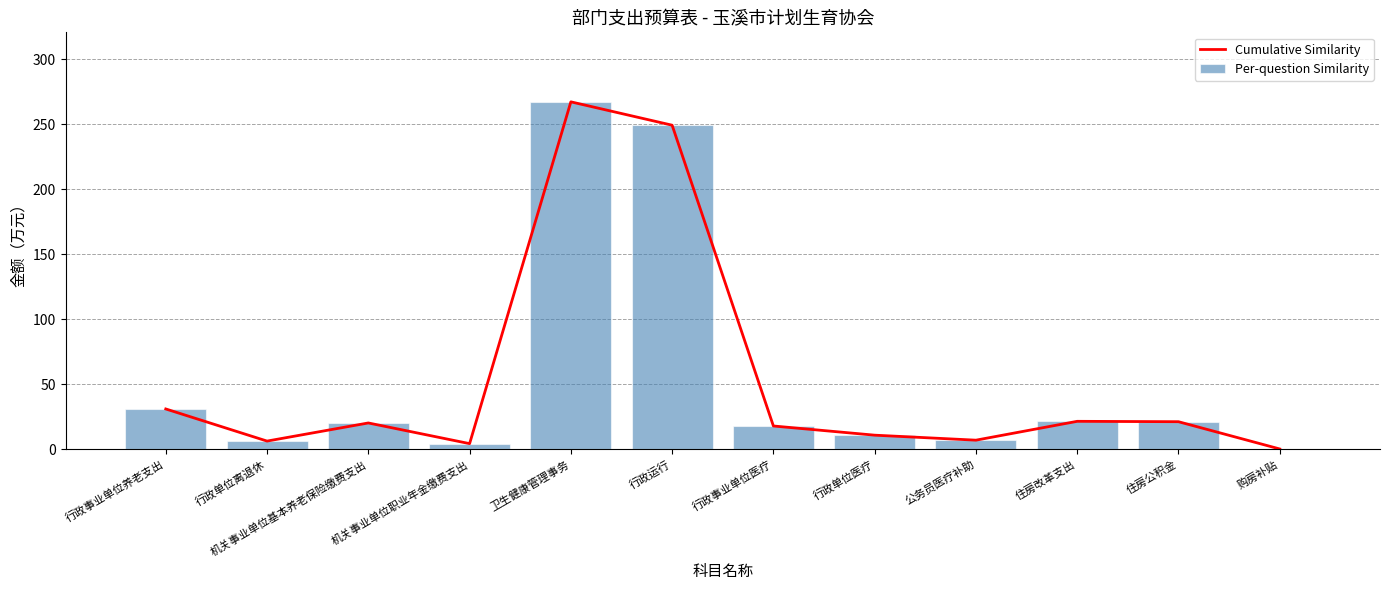

What is the difference between the Cumulative Similarity values at 行政单位离退休 and 行政运行?

242.8